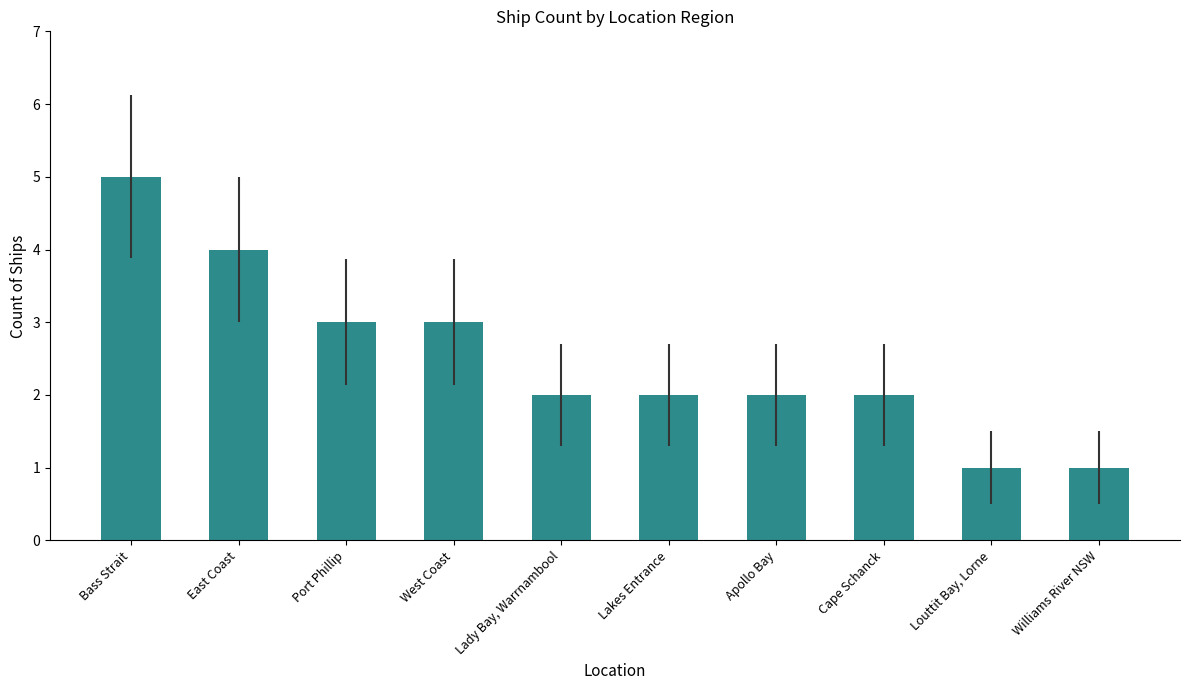

What is the ratio of the value at Lakes Entrance to the value at East Coast?

0.5